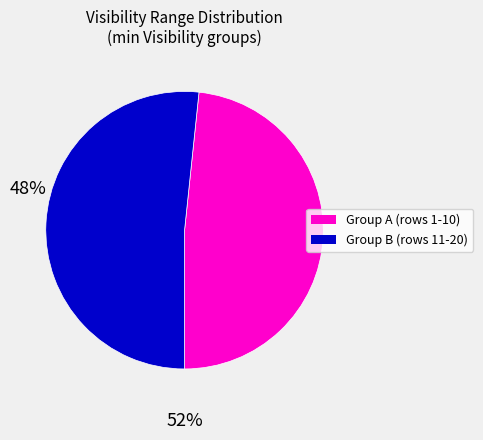

Does any single category account for the majority?

Yes